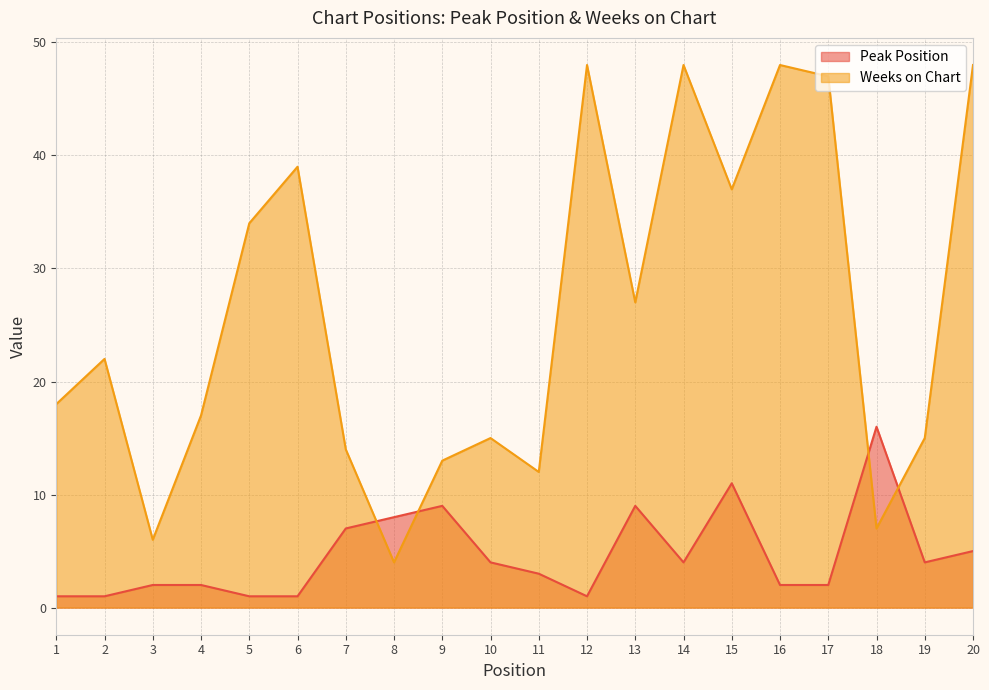

Does the chart display data point markers on the line(s)?

No